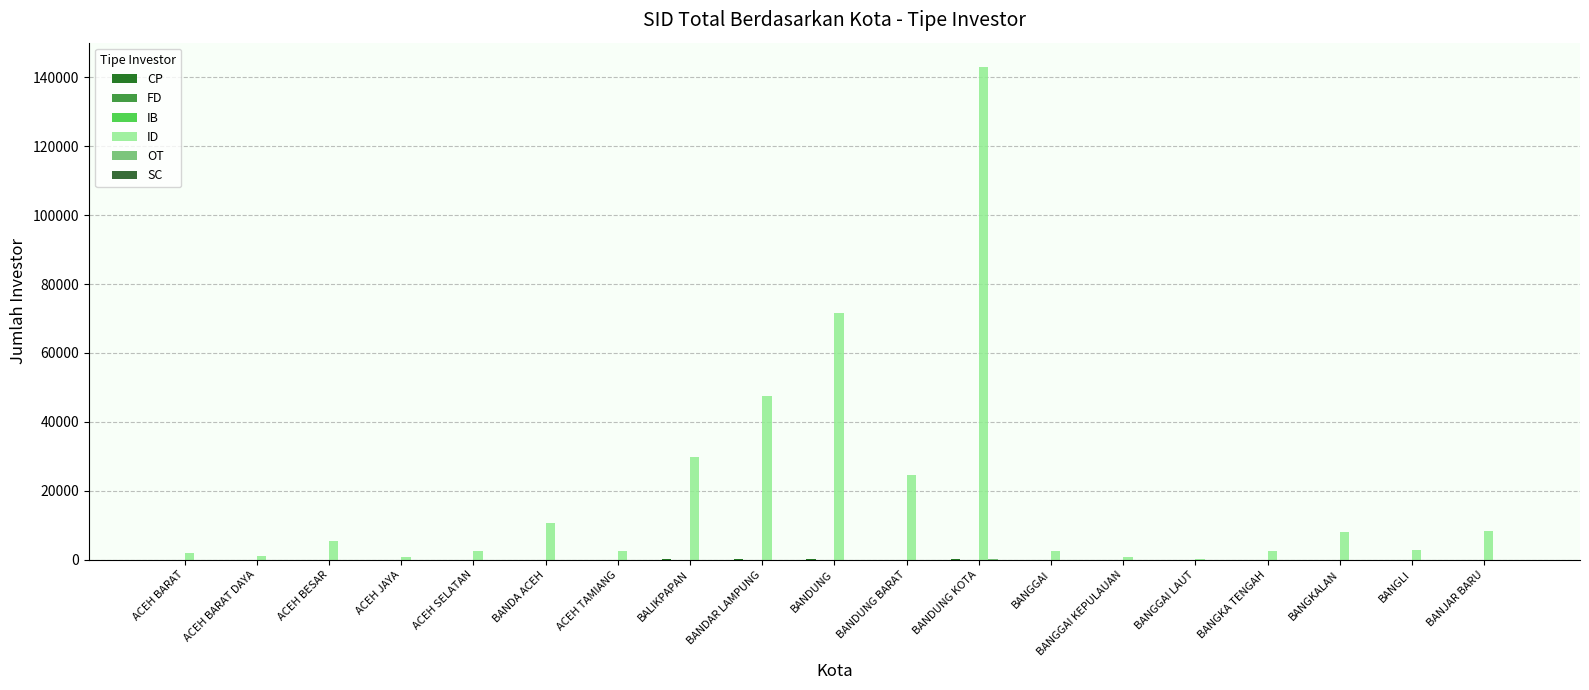

Is the value of ID at ACEH BARAT DAYA greater than the value of IB at BANDUNG?

Yes